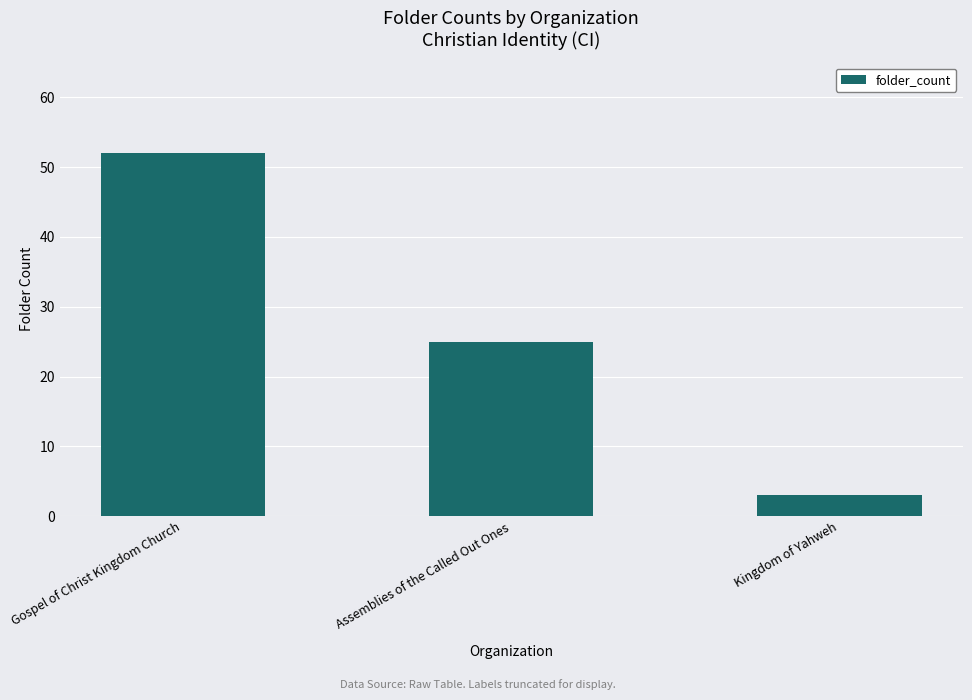

What is the sum of the values at Assemblies of the Called Out Ones and Gospel of Christ Kingdom Church?

77